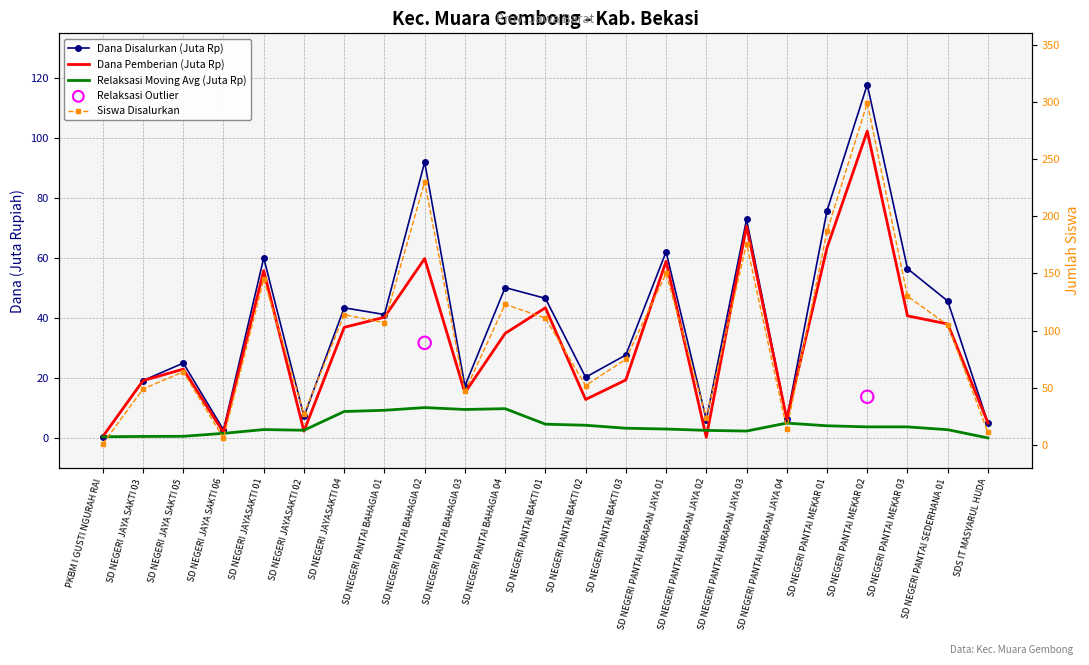

Which series contains the highest Y value?

Siswa Disalurkan